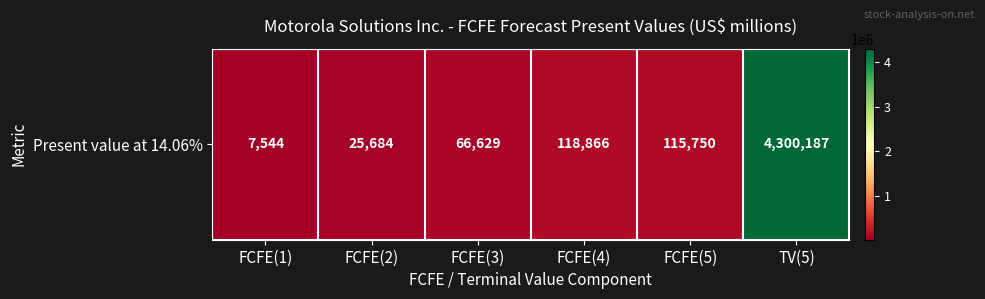

Reading left to right, list all the values displayed in this chart.

FCFE(1)=7544	FCFE(2)=25684	FCFE(3)=66629	FCFE(4)=118866	FCFE(5)=115750	TV(5)=4300187